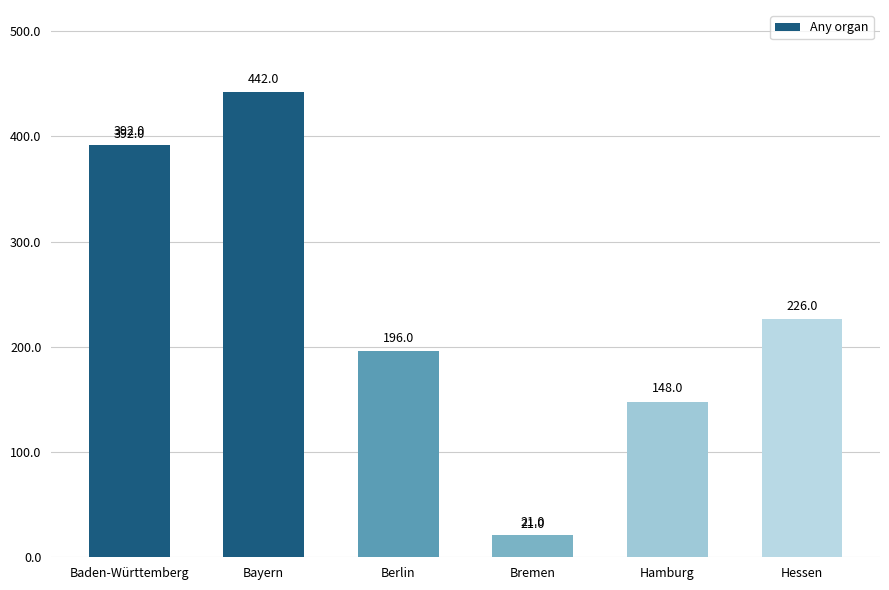

Which category has the lowest value across all series?

Bremen